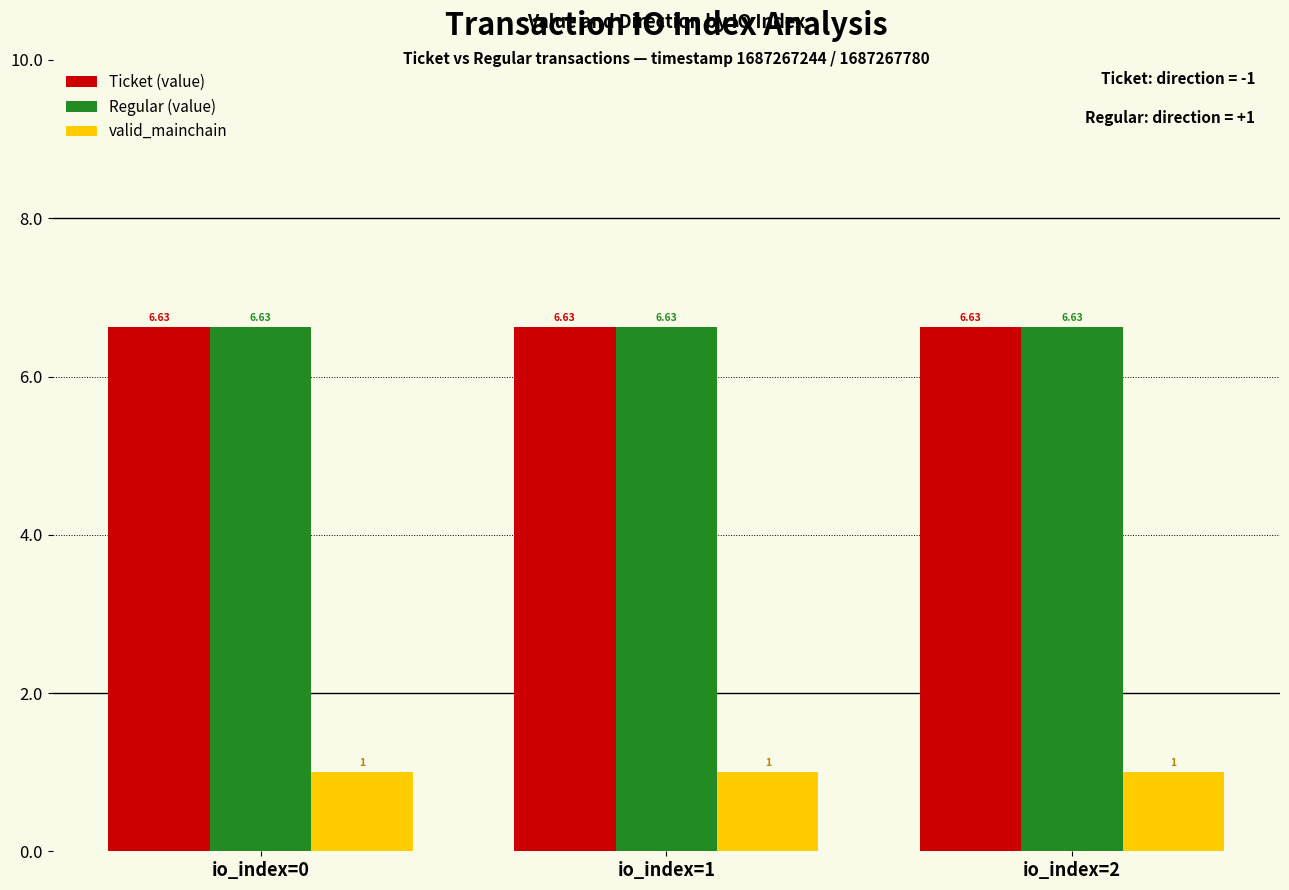

What are all the series names shown in the legend?

Ticket (value), Regular (value), valid_mainchain